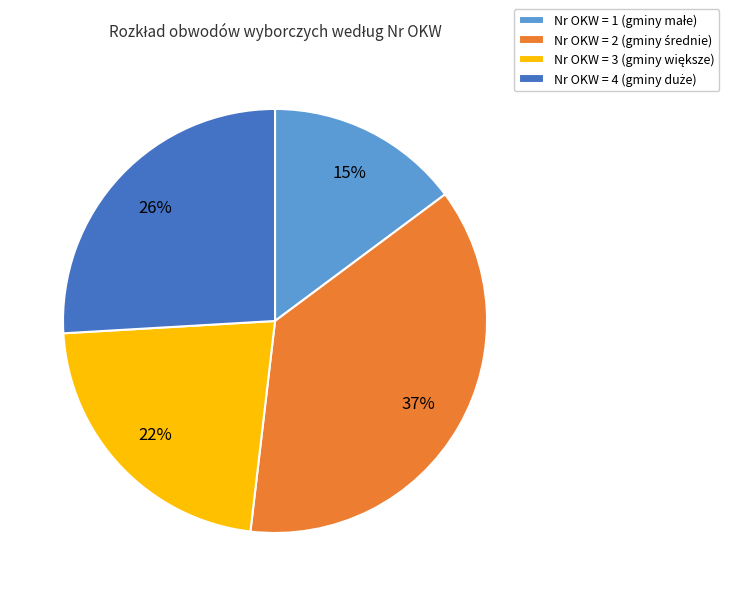

Combined, do Nr OKW = 1 and Nr OKW = 3 account for over 50%?

No